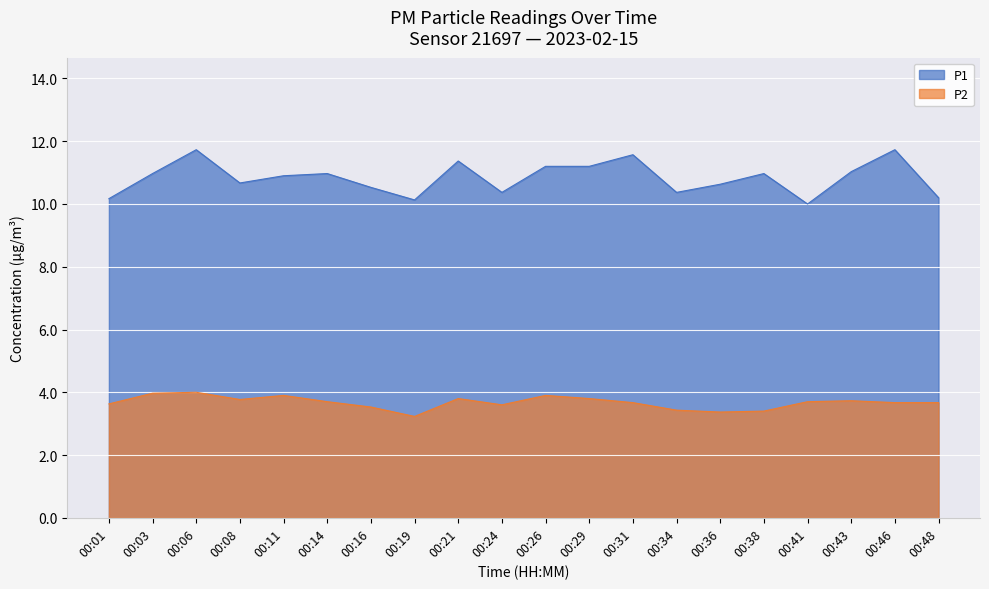

What is the difference between the P2 values at 00:08 and 00:36?

0.4